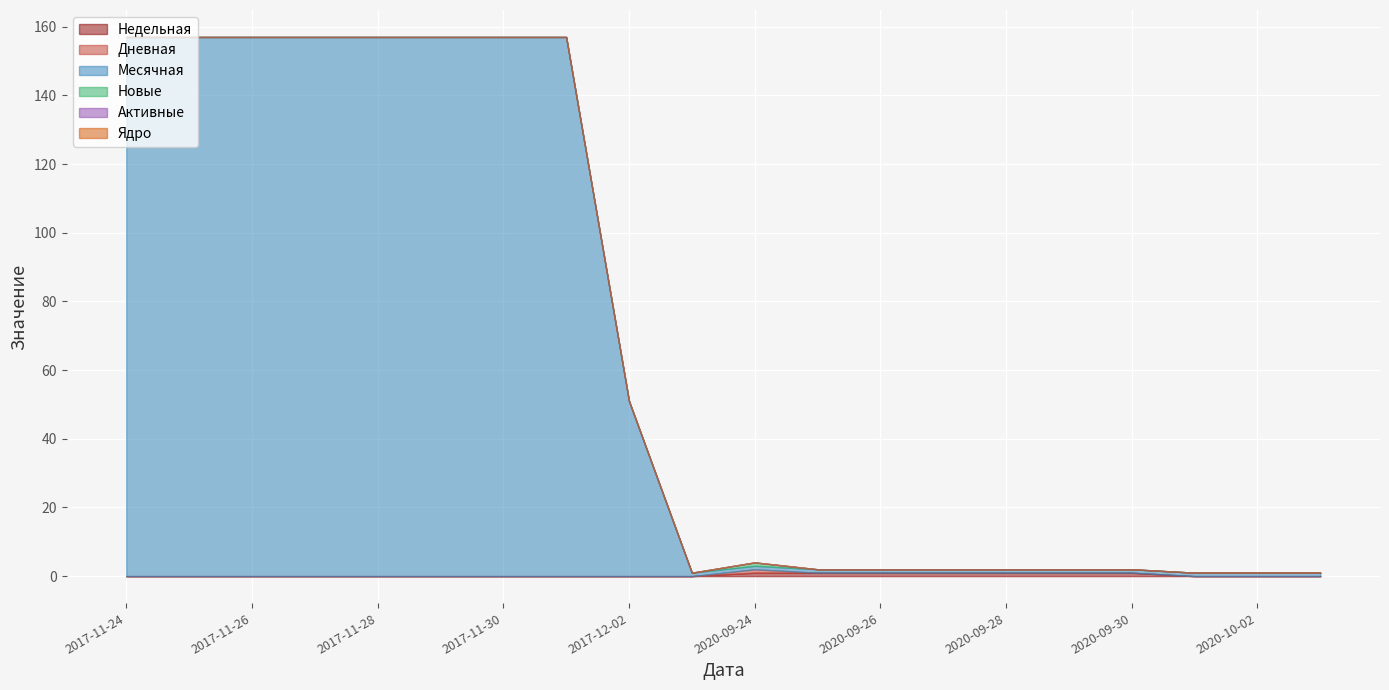

True or false: Активные and Ядро intersect in this chart.

False